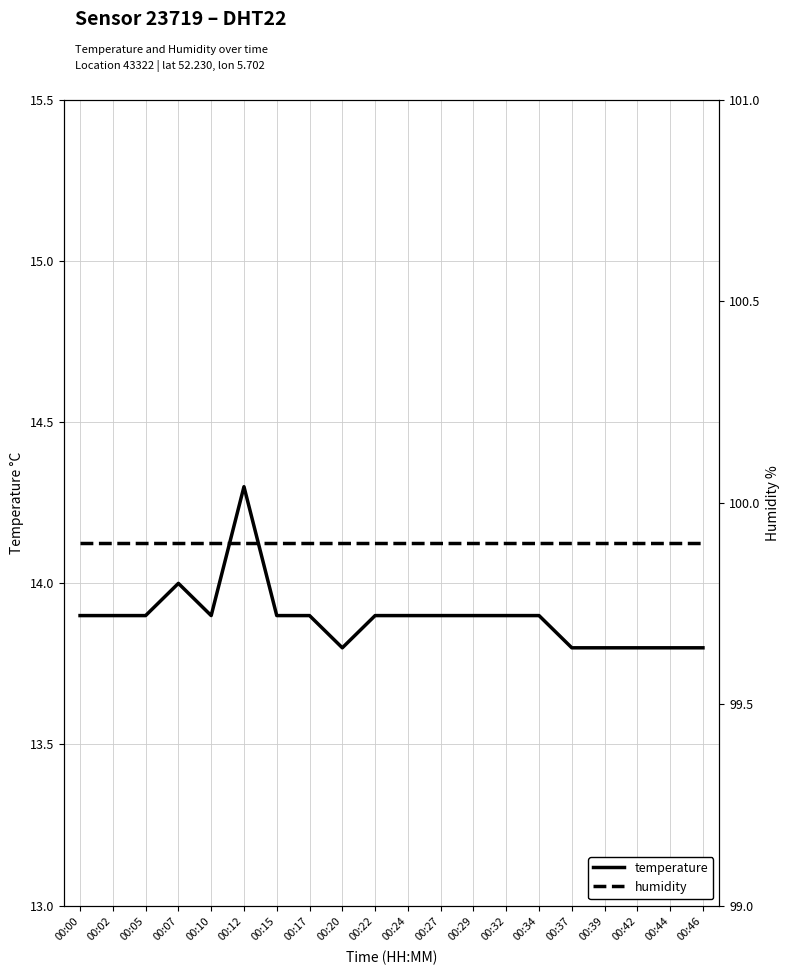

Rank the categories by humidity value from highest to lowest.

00:00, 00:02, 00:05, 00:07, 00:10, 00:12, 00:15, 00:17, 00:20, 00:22, 00:24, 00:27, 00:29, 00:32, 00:34, 00:37, 00:39, 00:42, 00:44, 00:46